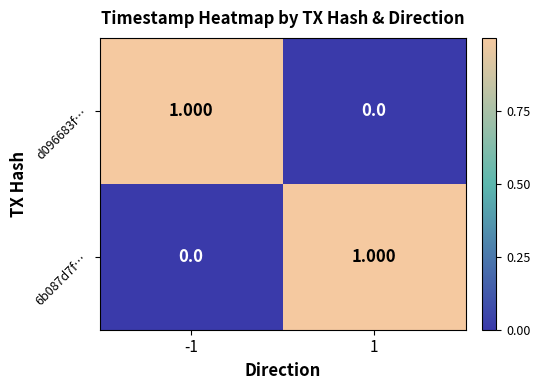

Is the value of 6b087d7f… at 1 greater than the value of d096683f… at 1?

Yes